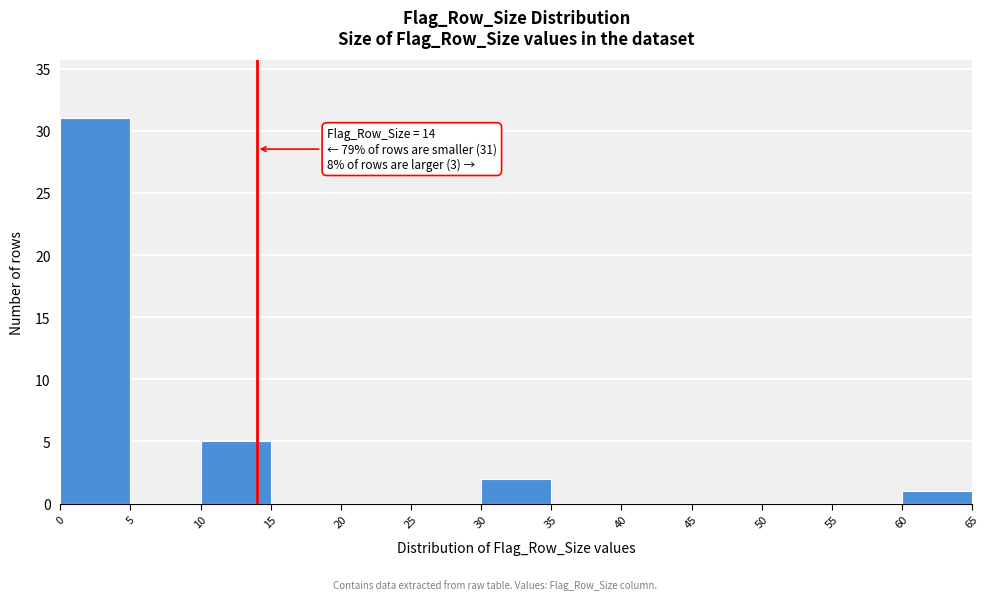

Over which range of the x-axis is the bar tallest?

0 to 5